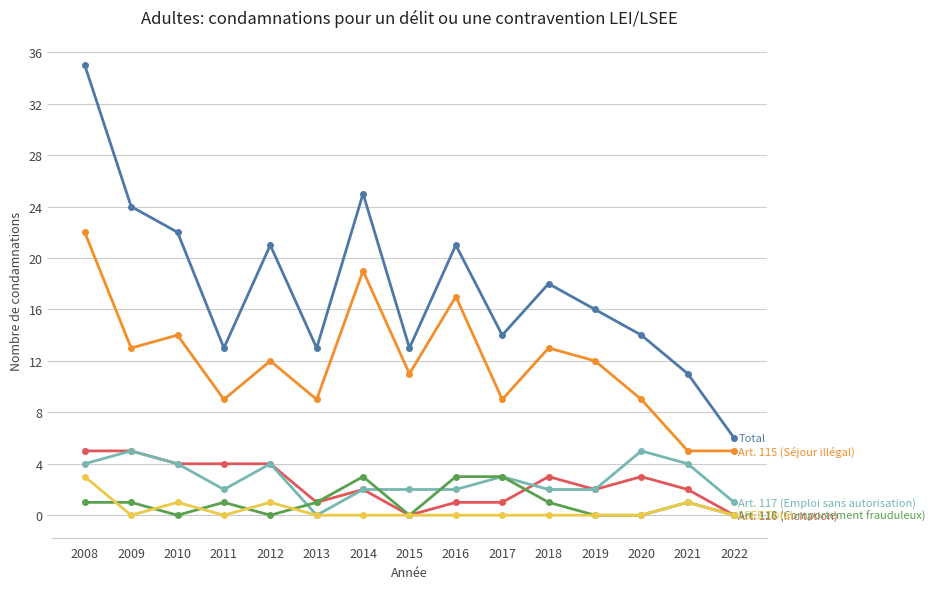

At which category is the sum across all series the highest?

2008